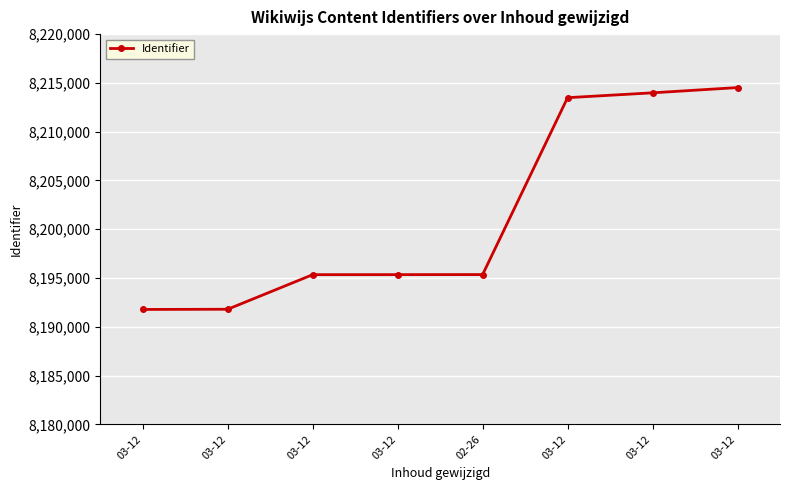

At which category does the chart reach its minimum across all series?

03-12